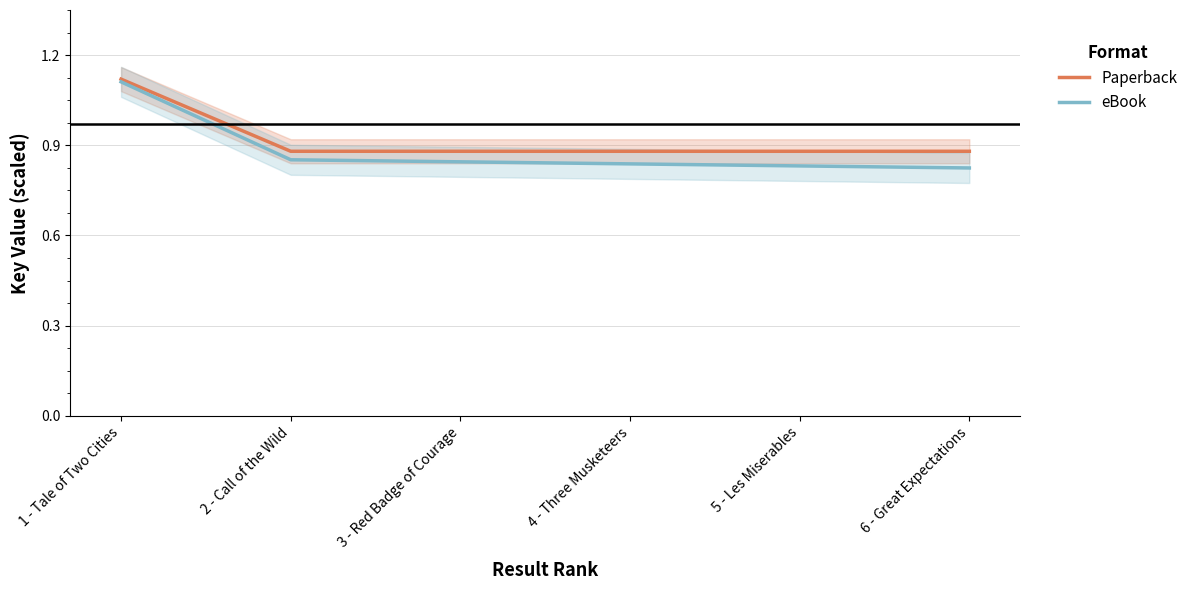

What is the sum of the Paperback values at 4 - Three Musketeers and 2 - Call of the Wild?

1.8